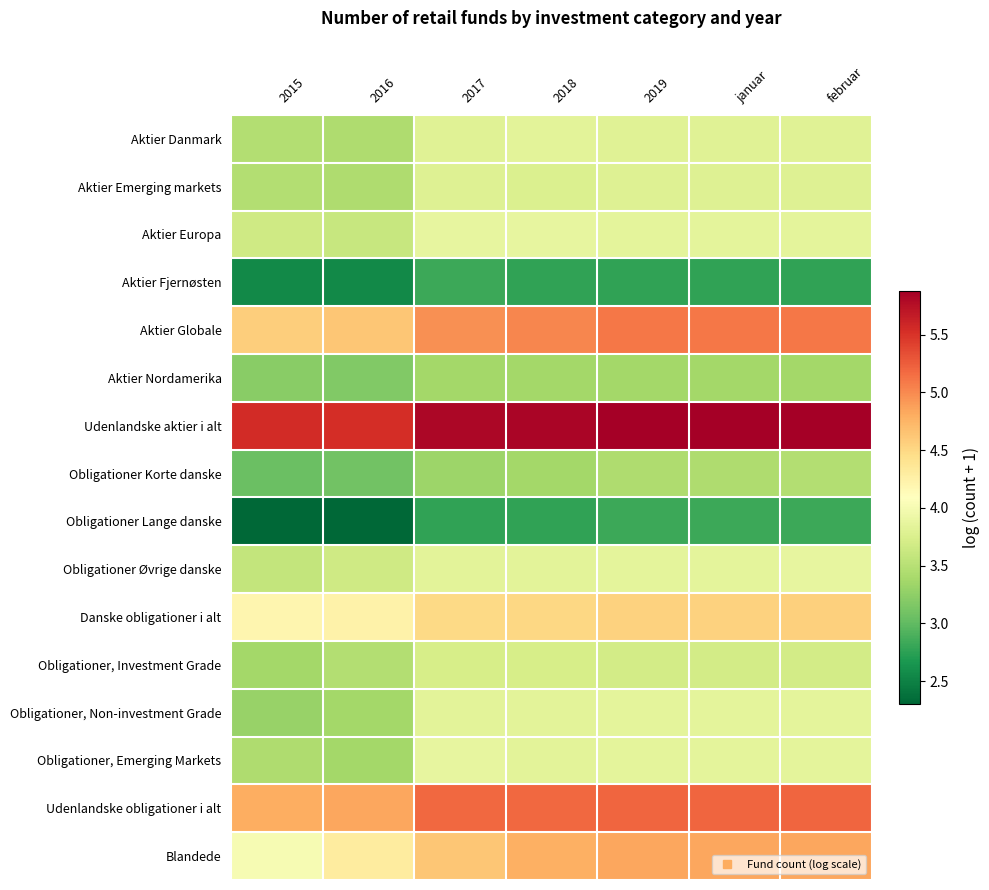

At 2016, list the series in order from smallest to largest.

Obligationer Lange danske, Aktier Fjernøsten, Obligationer Korte danske, Aktier Nordamerika, Obligationer, Non-investment Grade, Obligationer, Emerging Markets, Aktier Danmark, Aktier Emerging markets, Obligationer, Investment Grade, Aktier Europa, Obligationer Øvrige danske, Danske obligationer i alt, Blandede, Aktier Globale, Udenlandske obligationer i alt, Udenlandske aktier i alt